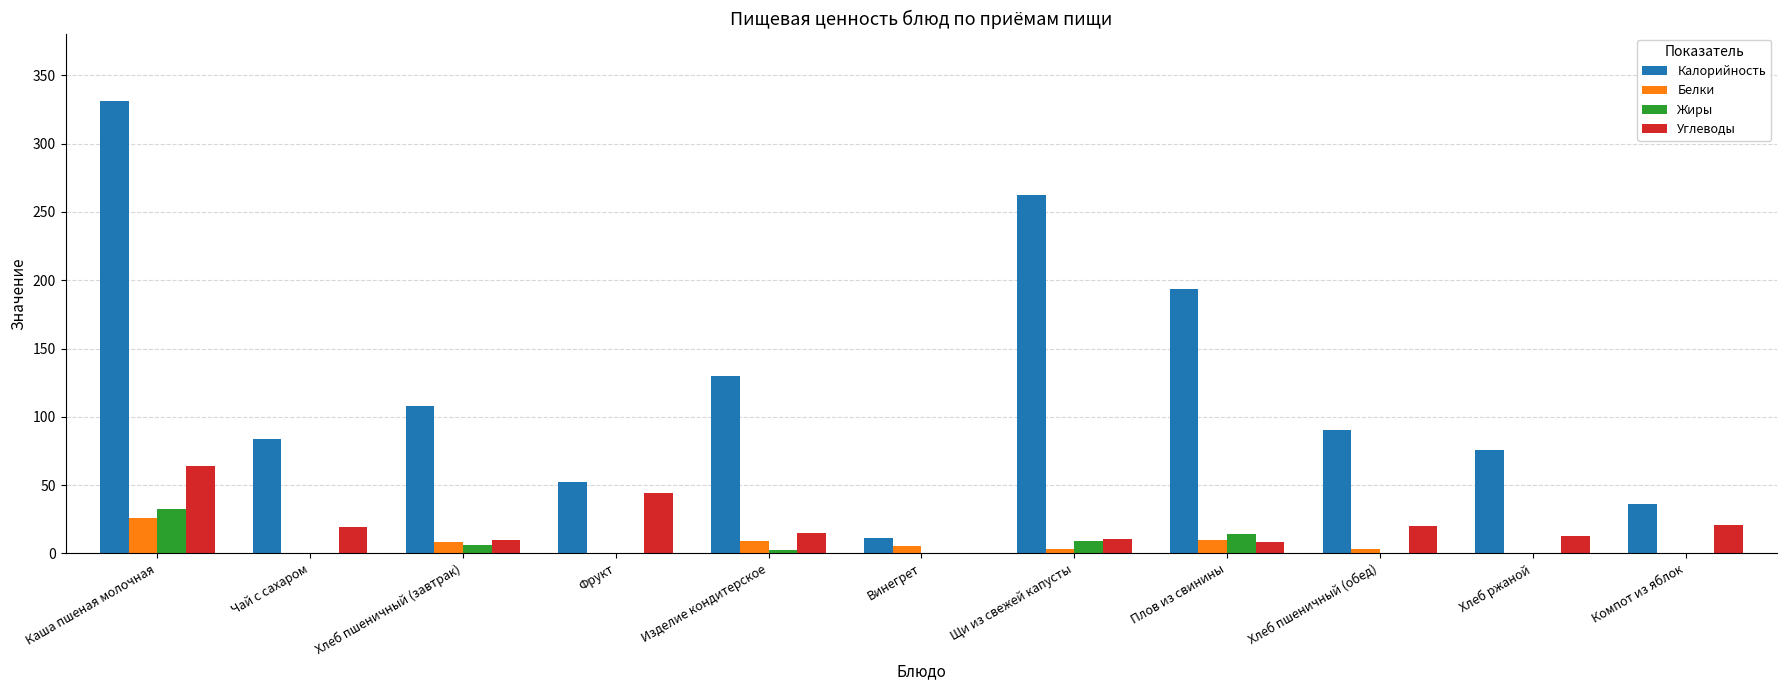

Count the number of categories in the chart.

11